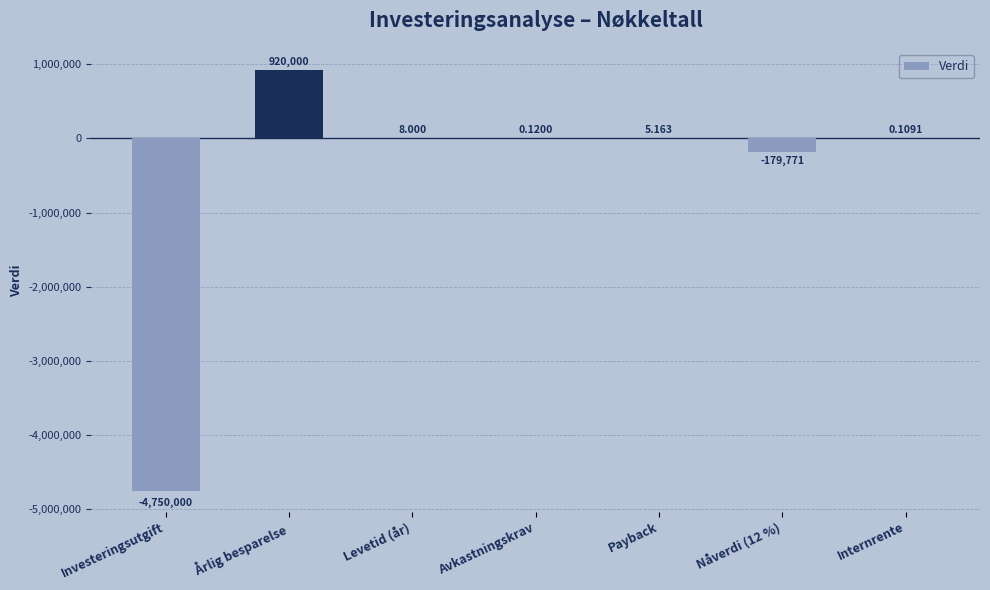

What is the average value?

-572822.6